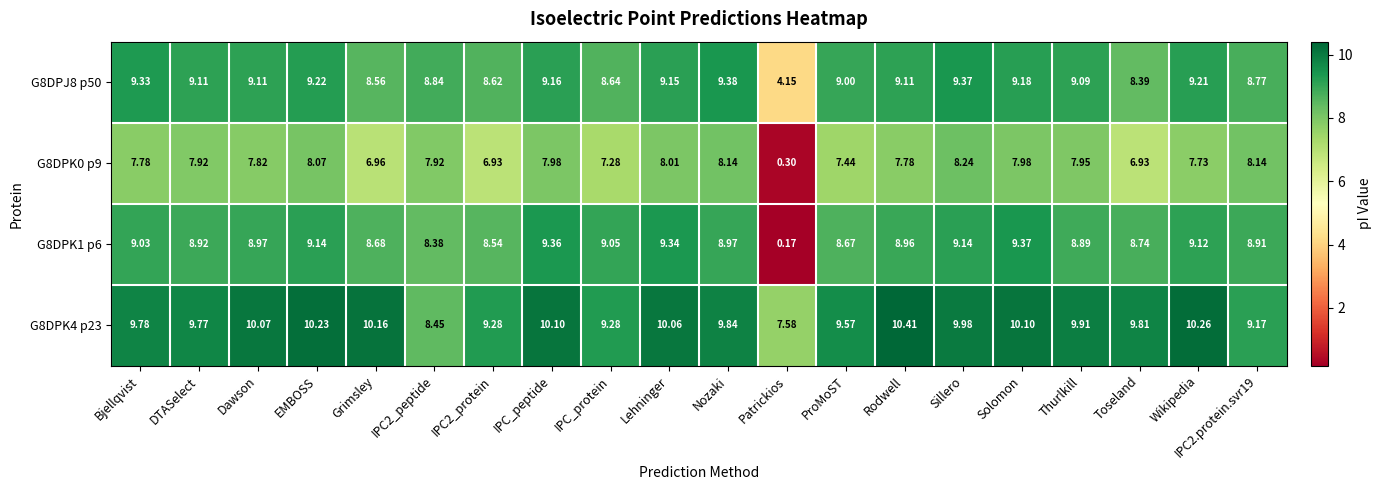

At how many categories does at least one series exceed 7?

20